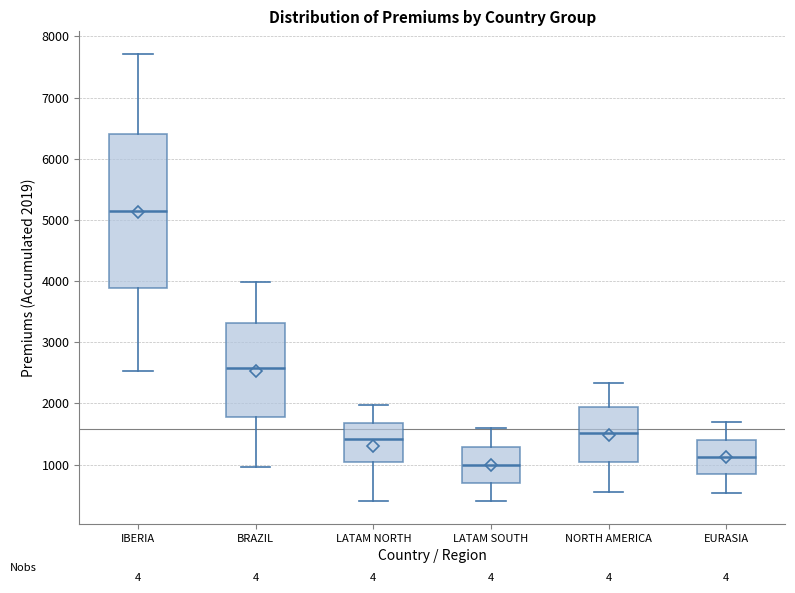

Reading left to right, read every box against the y-axis: the position of its median line, the range the box covers, and the ends of its whiskers. The values are not printed on the chart, so give them approximately, as read against the axis.

IBERIA: median 5100, box 3900 to 6400, whiskers 2500 to 7700
BRAZIL: median 2600, box 1800 to 3300, whiskers 1000 to 4000
LATAM NORTH: median 1400, box 1000 to 1700, whiskers 400 to 2000
LATAM SOUTH: median 1000, box 700 to 1300, whiskers 400 to 1600
NORTH AMERICA: median 1500, box 1000 to 1900, whiskers 600 to 2300
EURASIA: median 1100, box 800 to 1400, whiskers 500 to 1700